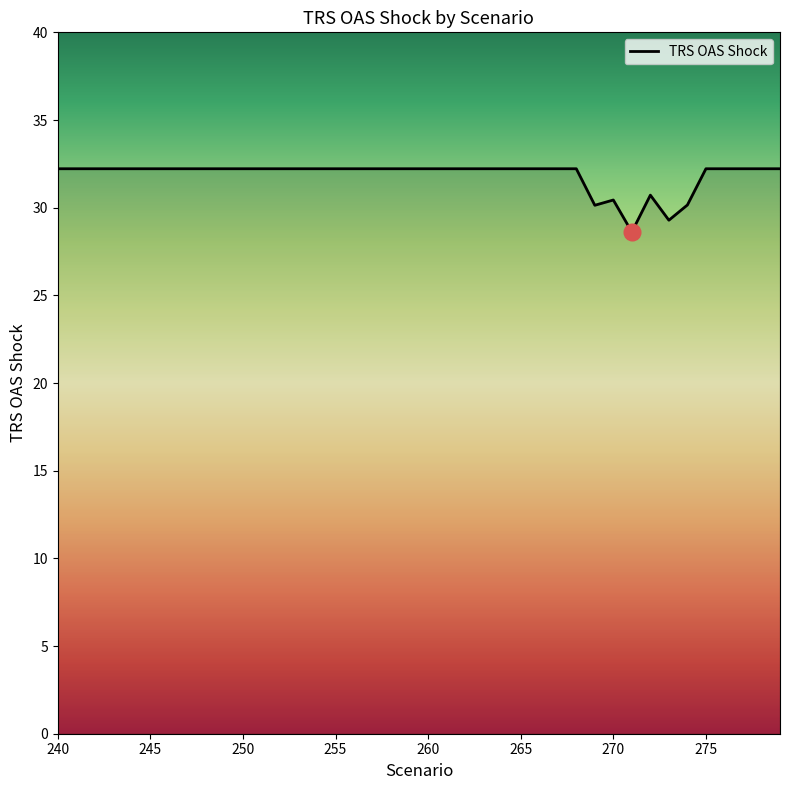

What is the minimum value shown in the chart?

28.6